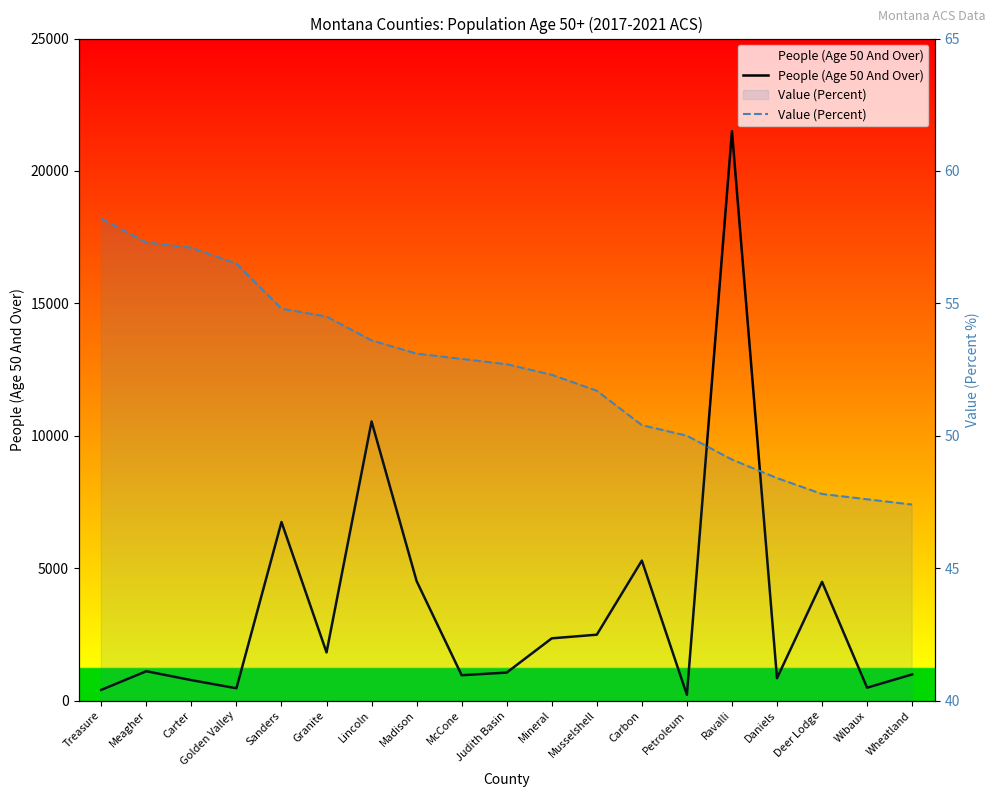

What is the difference between the highest and lowest values at Deer Lodge?

4434.2